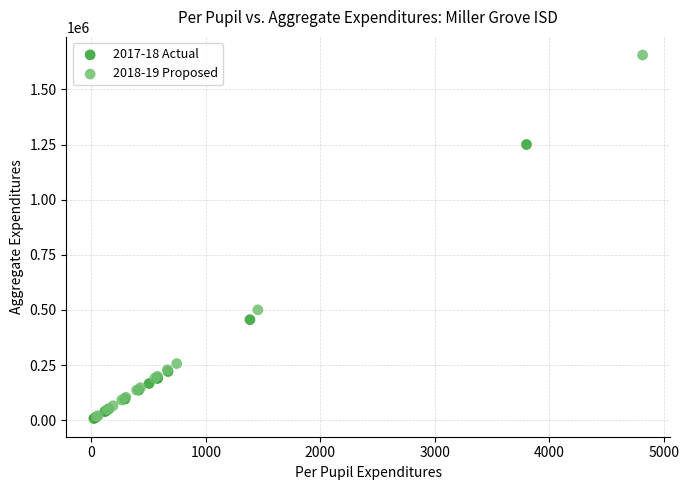

Which series has the widest spread of Y values?

2018-19 Proposed